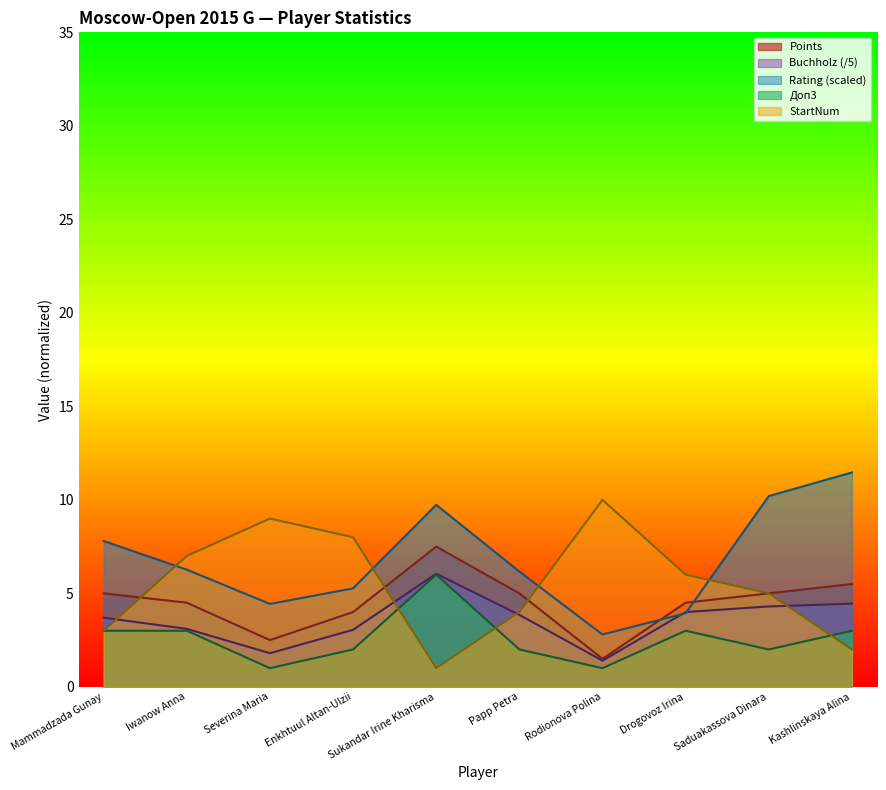

Which label corresponds to the largest value in the chart?

Kashlinskaya Alina